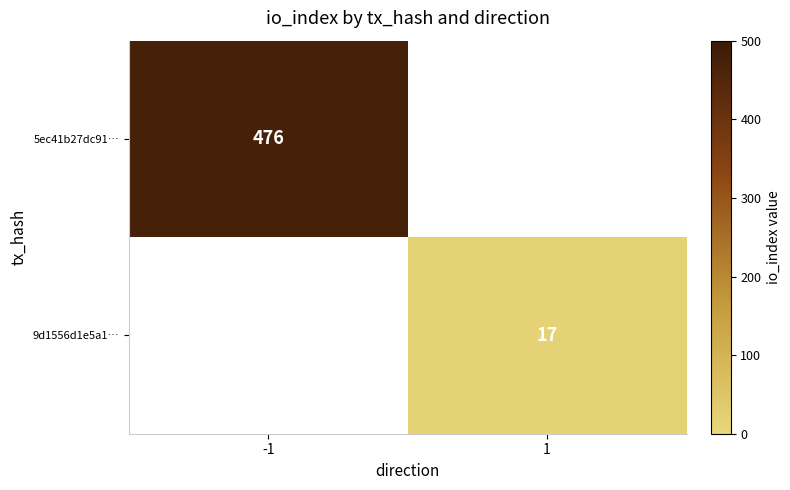

Is it true that 9d1556d1e5a1… equals 10 at 1?

False